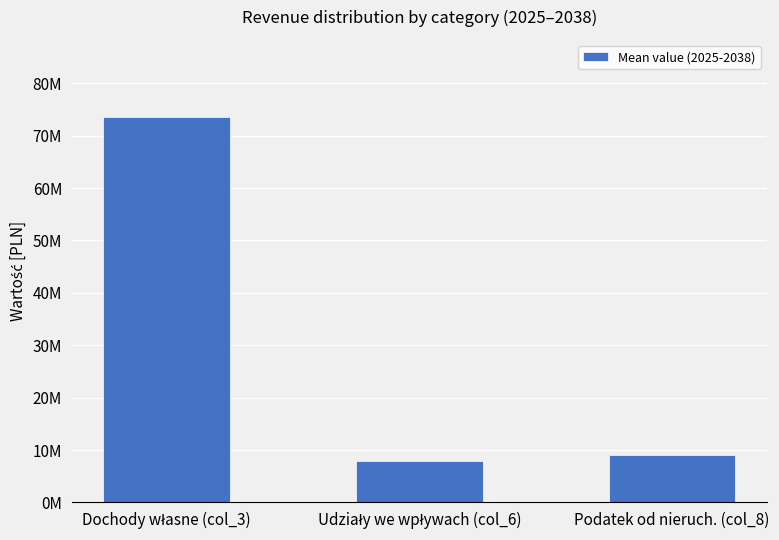

Are the bars horizontal?

No